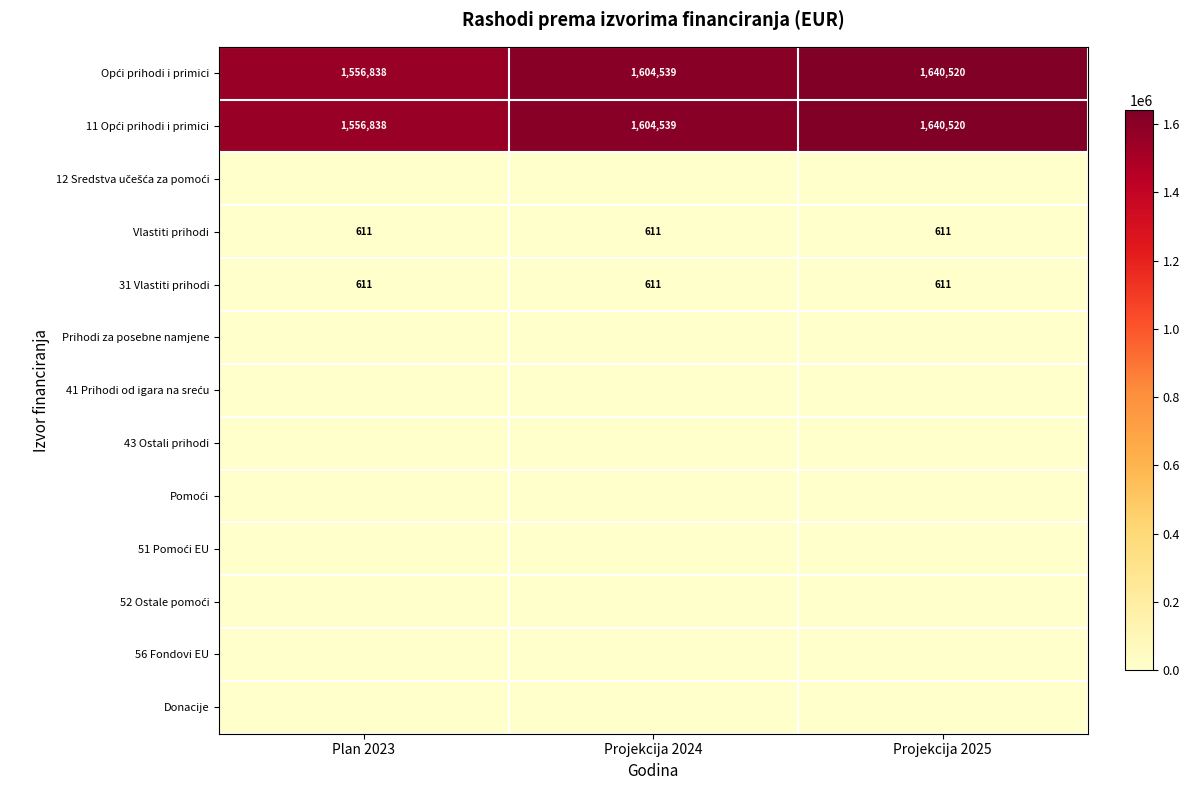

At how many categories does at least one series exceed 737524?

3